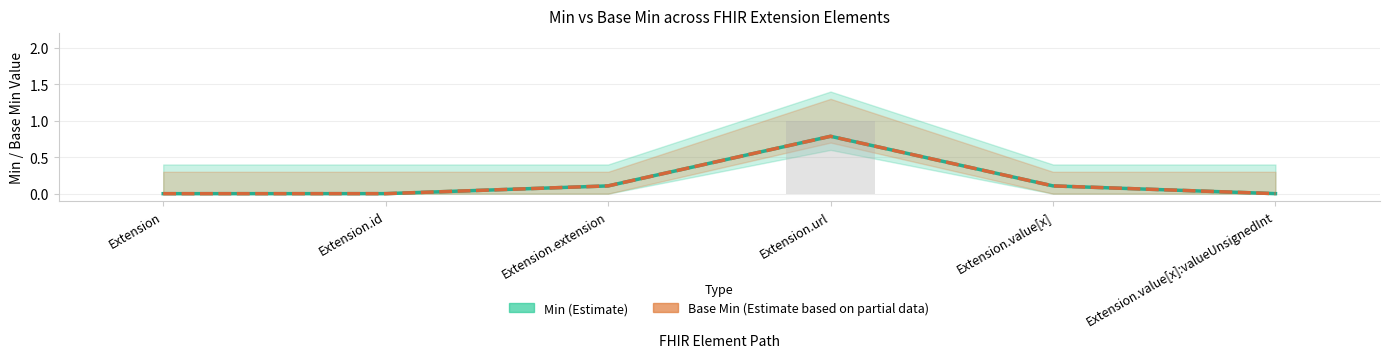

Rank the series at Extension.id from highest to lowest value.

Min (Estimate), Base Min (Estimate based on partial data)